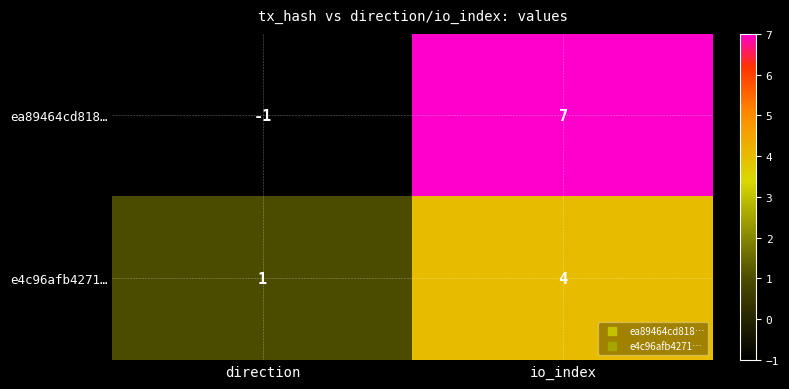

Reading left to right, extract all data points from this chart.

ea89464cd818…: -1	7
e4c96afb4271…: 1	4